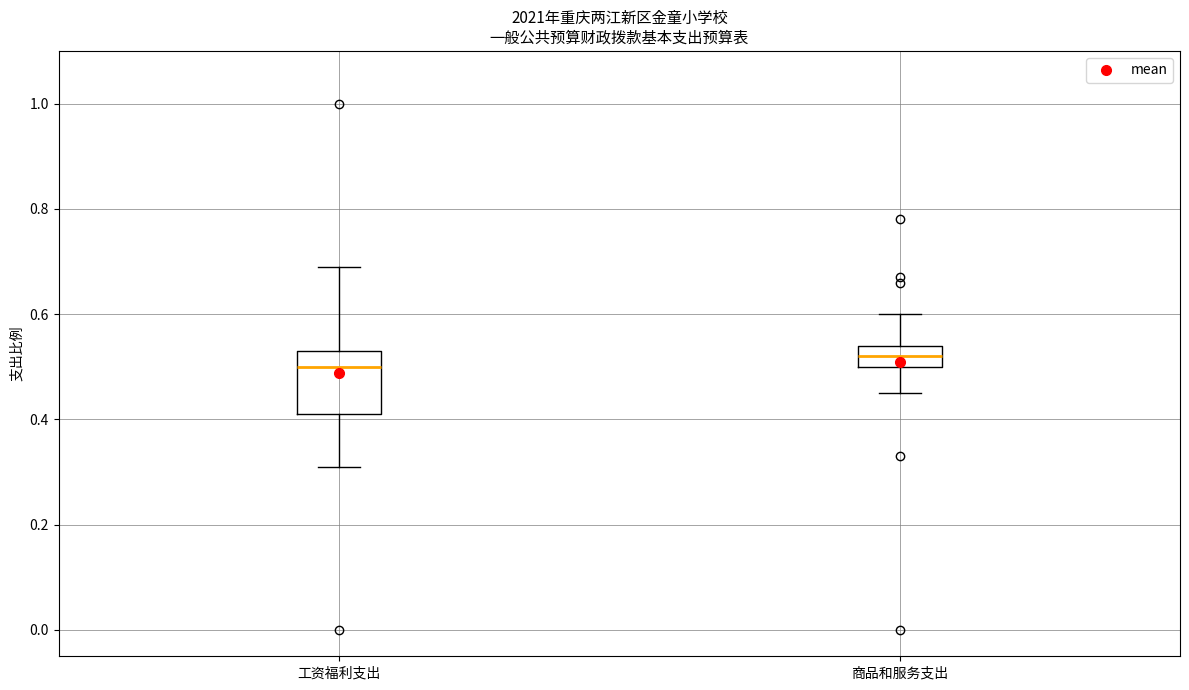

Which box is the tallest, from its lower edge to its upper edge?

工资福利支出